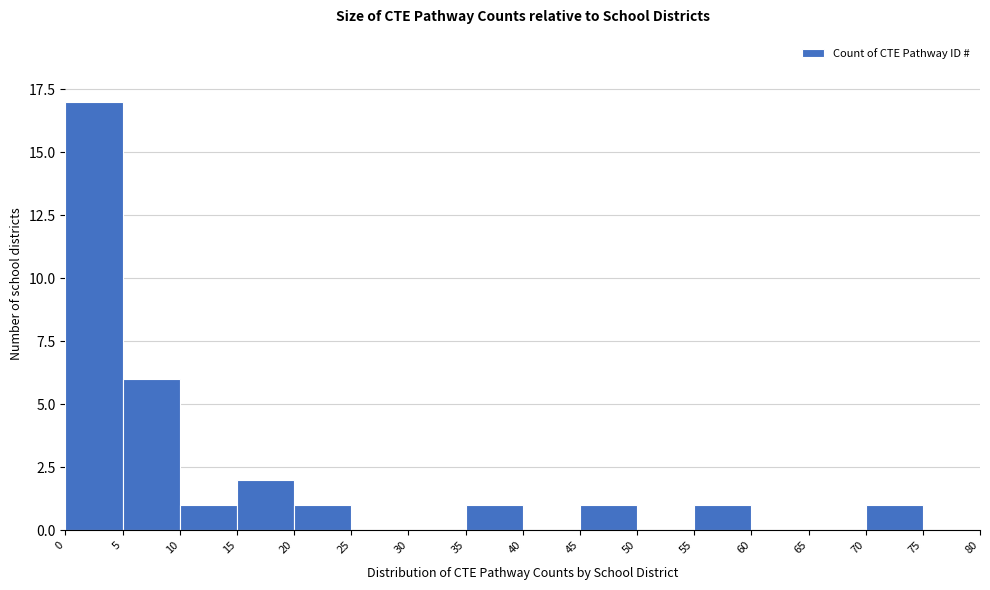

Reading left to right, transcribe this chart: for each bar, give the range it covers on the x-axis and its height. The values are not printed on the chart, so give them approximately, as read against the axis.

0 to 5: 17
5 to 10: 6
10 to 15: 1
15 to 20: 2
20 to 25: 1
25 to 30: 0
30 to 35: 0
35 to 40: 1
40 to 45: 0
45 to 50: 1
50 to 55: 0
55 to 60: 1
60 to 65: 0
65 to 70: 0
70 to 75: 1
75 to 80: 0